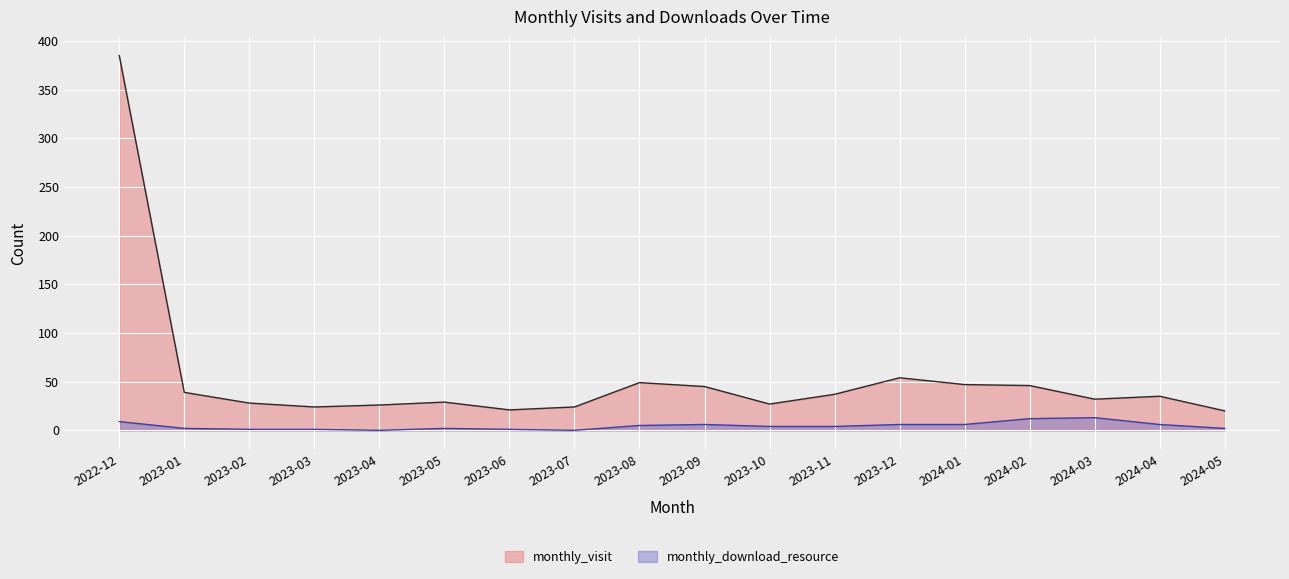

Which series has the largest total across all categories?

monthly_visit